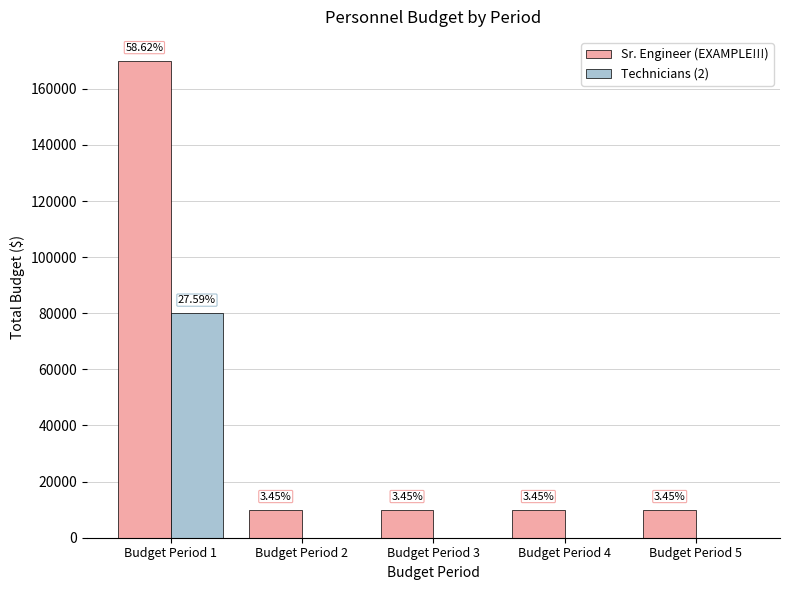

The Sr. Engineer (EXAMPLE!!!) series shows 13904 at Budget Period 2. True or false?

False